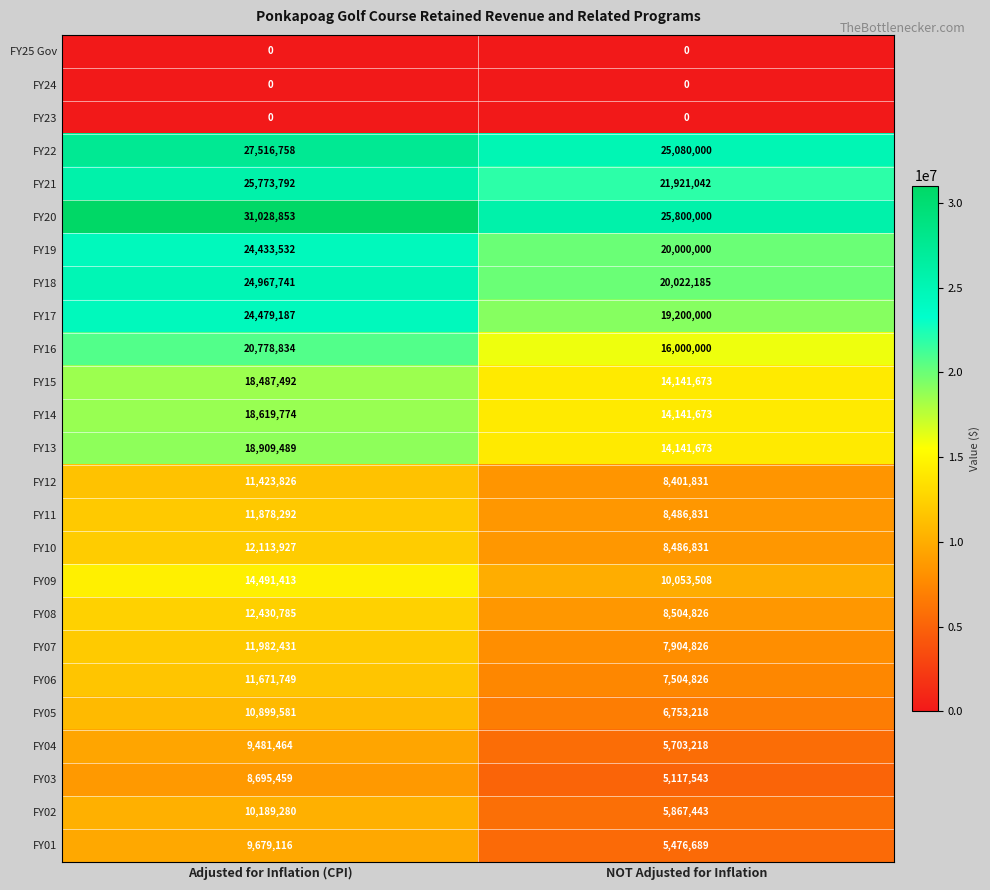

What is the total value across all series at NOT Adjusted for Inflation?

278709836